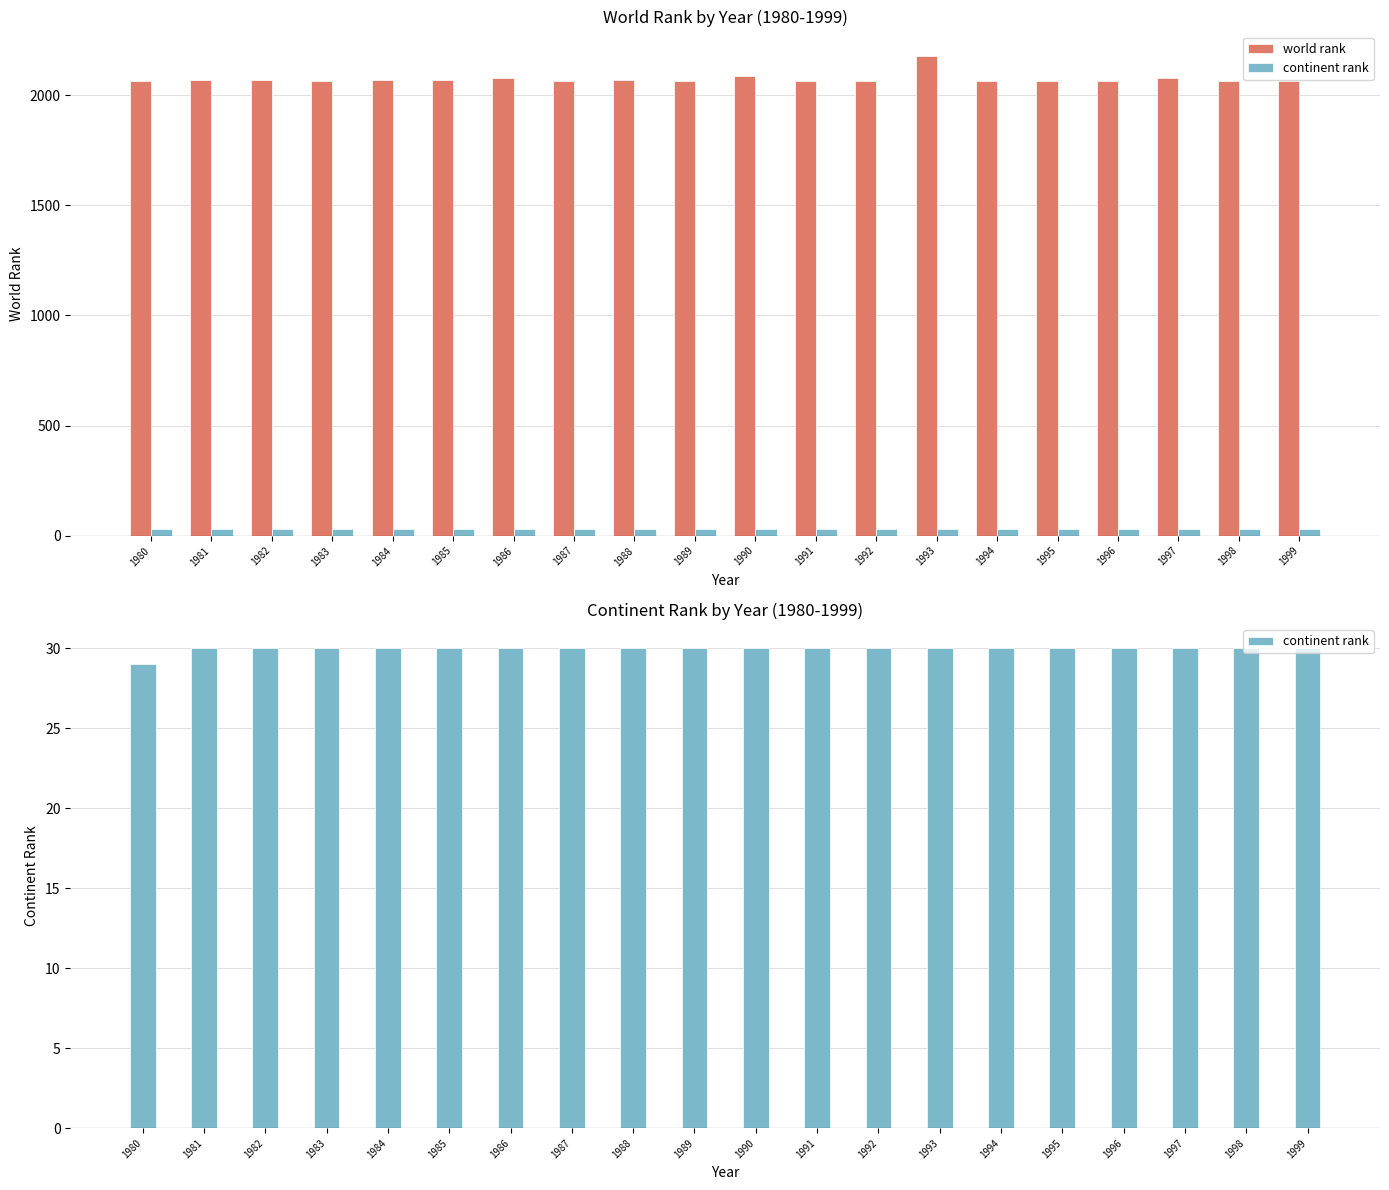

Rank the categories by world rank value from lowest to highest.

1983, 1980, 1987, 1989, 1991, 1992, 1994, 1995, 1996, 1998, 1999, 1981, 1984, 1988, 1982, 1985, 1997, 1986, 1990, 1993